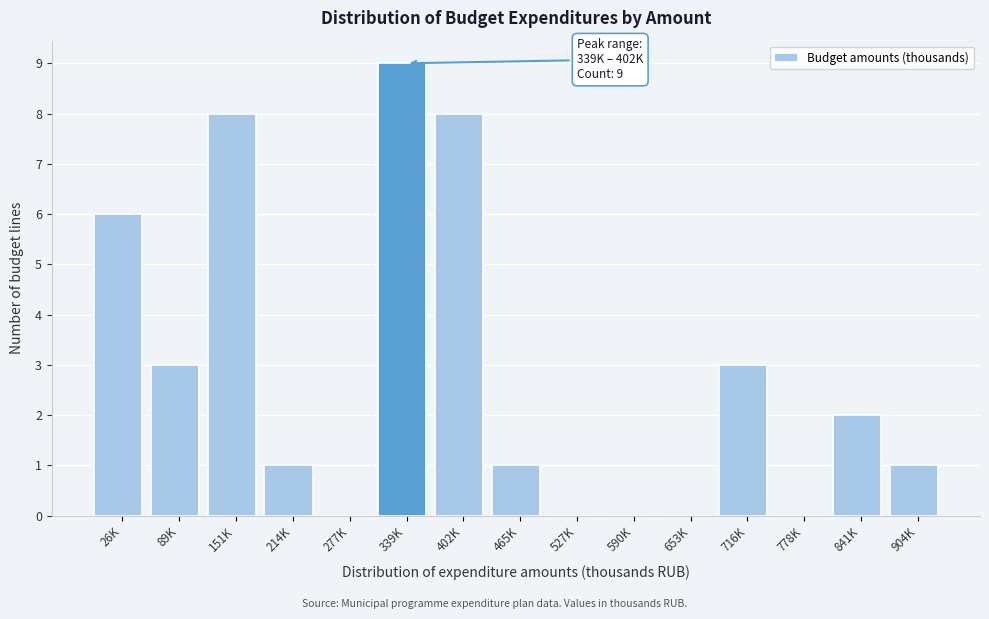

Reading right to left, list all the values displayed in this chart.

904K=1	841K=2	778K=0	716K=3	653K=0	590K=0	527K=0	465K=1	402K=8	339K=9	277K=0	214K=1	151K=8	89K=3	26K=6